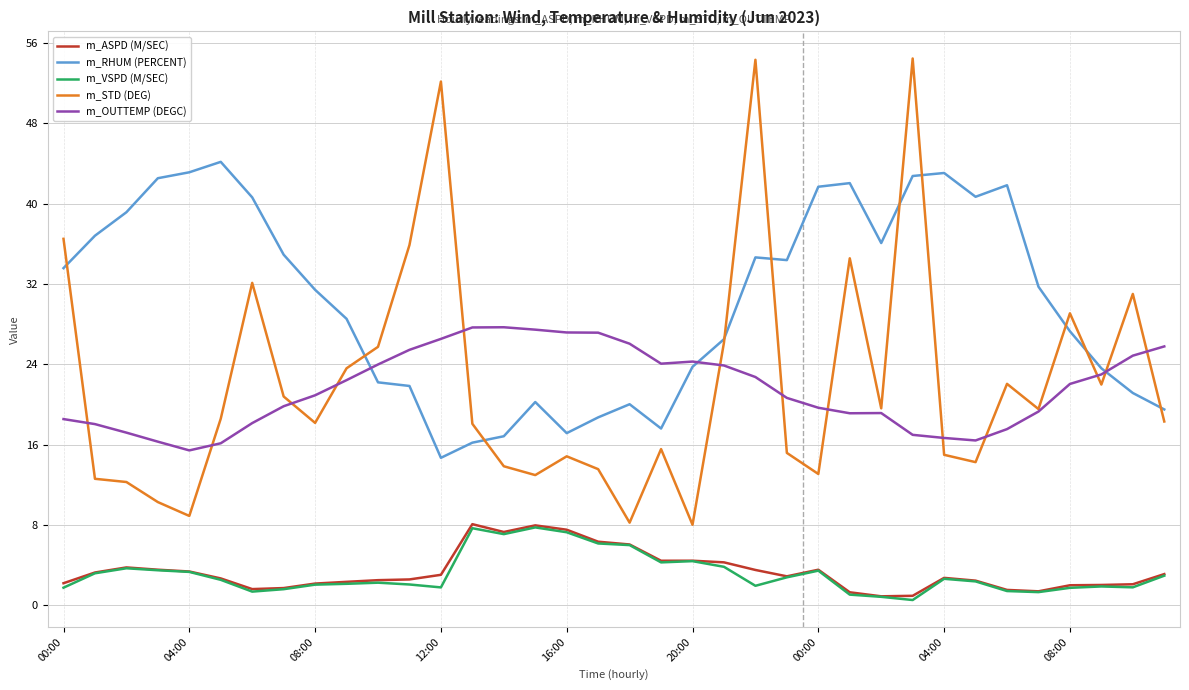

What is the highest value of the m_OUTTEMP (DEGC) series?

27.7